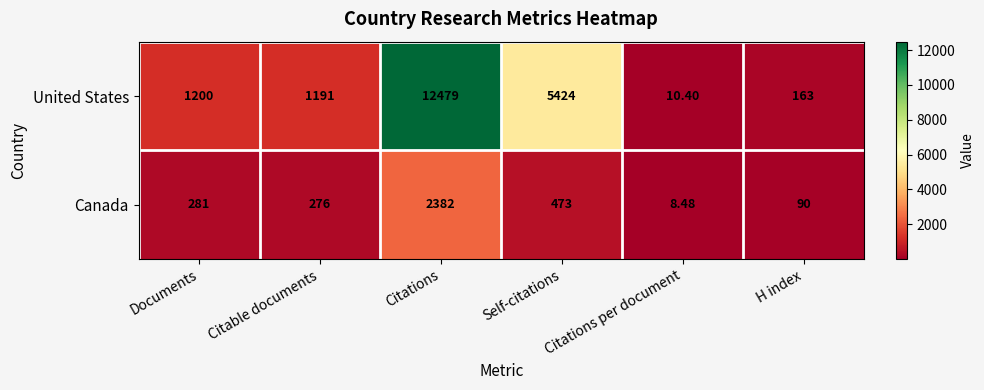

How many series are shown in this chart?

2